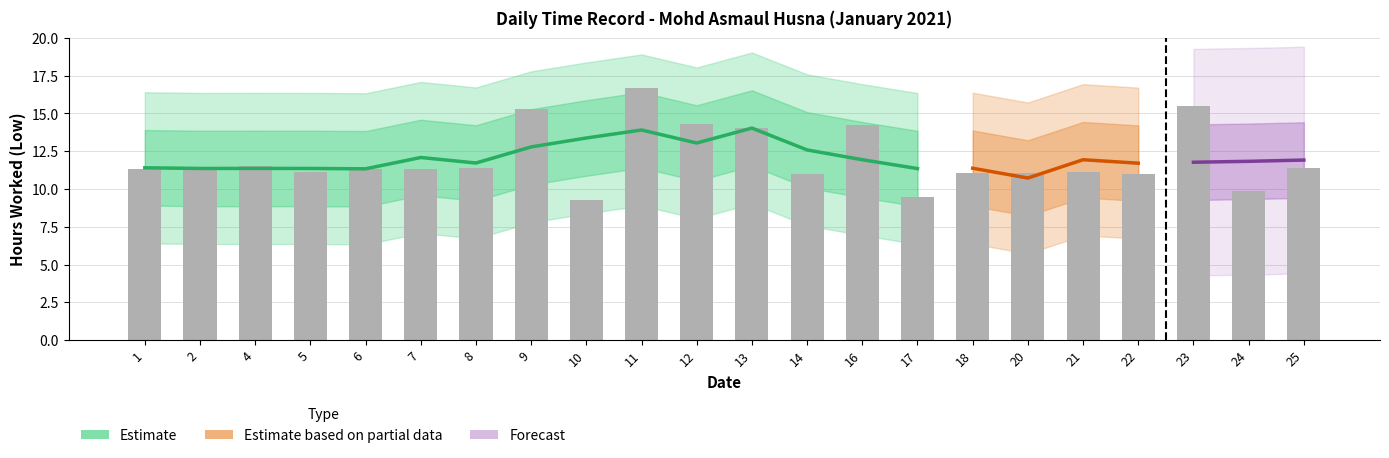

Reading right to left, extract all data points from this chart.

25=11.4	24=9.9	23=15.5	22=11.0	21=11.1	20=11.1	18=11.0	17=9.4	16=14.2	14=11.0	13=14.0	12=14.3	11=16.7	10=9.3	9=15.3	8=11.4	7=11.3	6=11.3	5=11.1	4=11.6	2=11.5	1=11.3